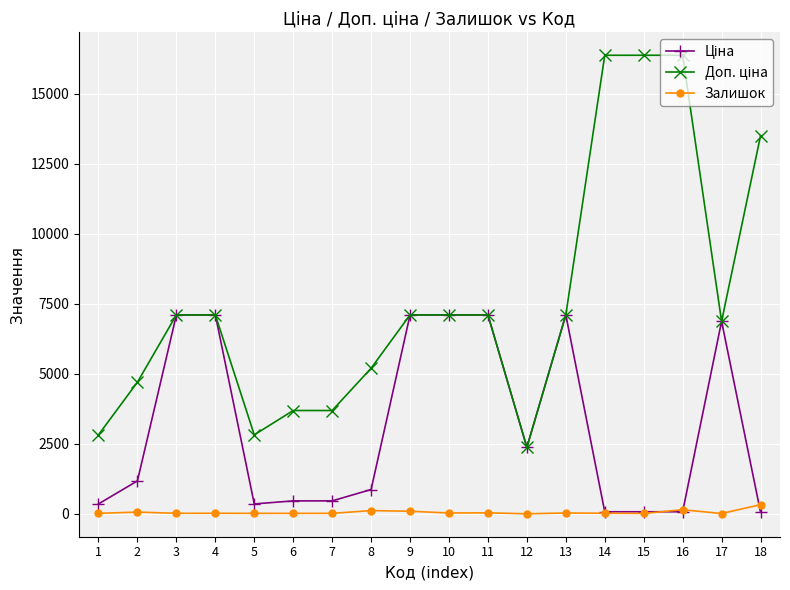

Which series changed the most between 5 and 16?

Доп. ціна